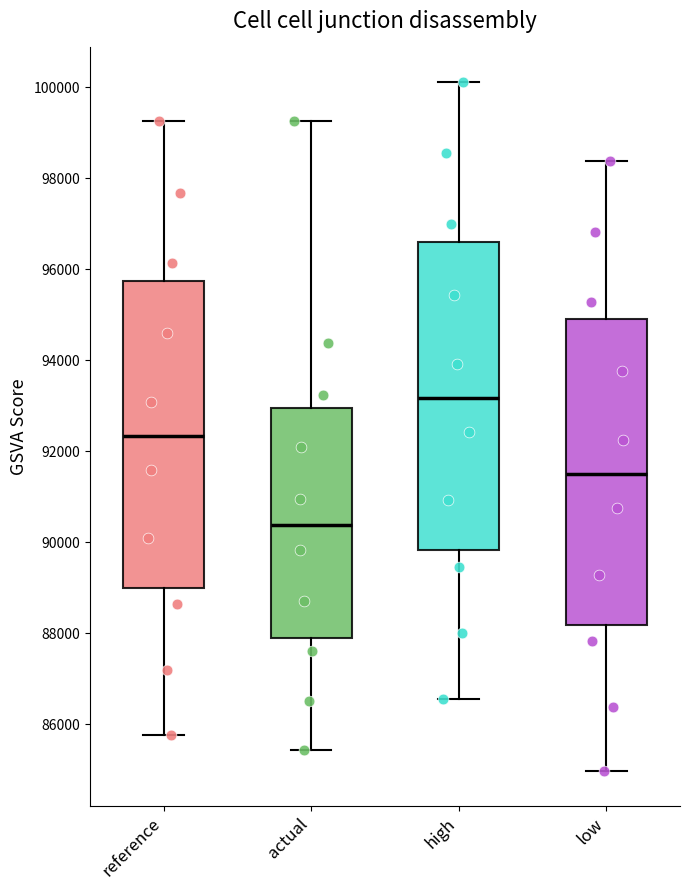

Reading left to right, read every box against the y-axis: the position of its median line, the range the box covers, and the ends of its whiskers. The values are not printed on the chart, so give them approximately, as read against the axis.

reference: median 92400, box 89000 to 95800, whiskers 85800 to 99200
actual: median 90400, box 87800 to 93000, whiskers 85400 to 99200
high: median 93200, box 89800 to 96600, whiskers 86600 to 100200
low: median 91600, box 88200 to 95000, whiskers 85000 to 98400